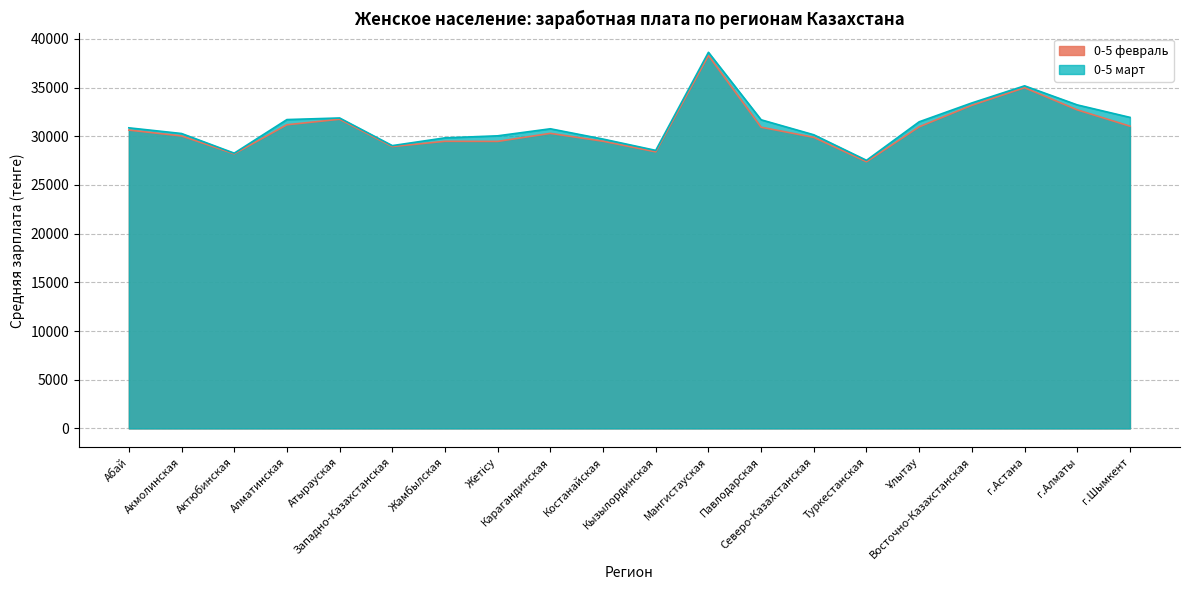

Which series changed the most between Павлодарская and г.Алматы?

0-5 февраль